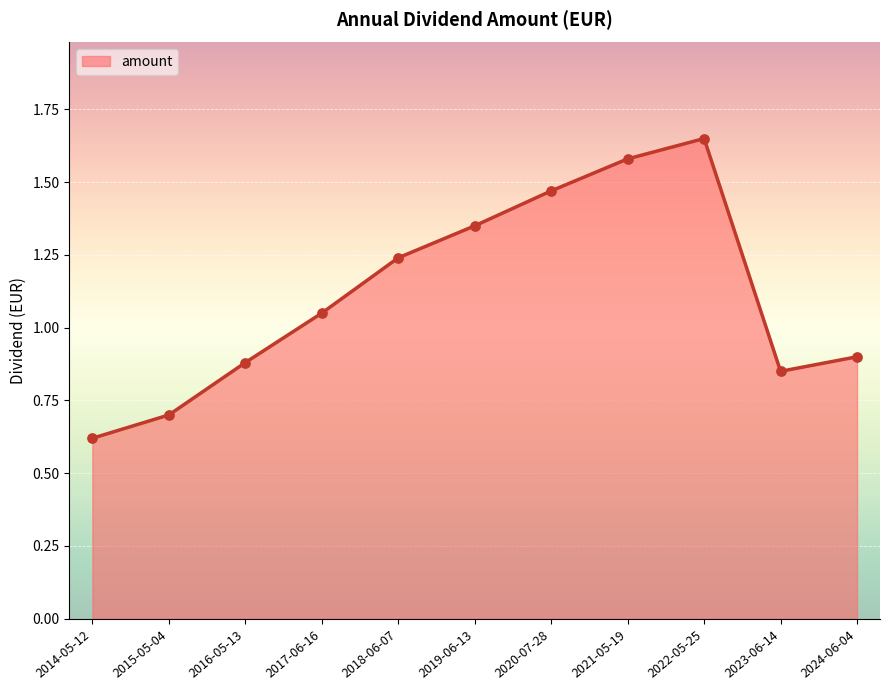

Between 2022-05-25 and 2023-06-14, which is larger?

2022-05-25